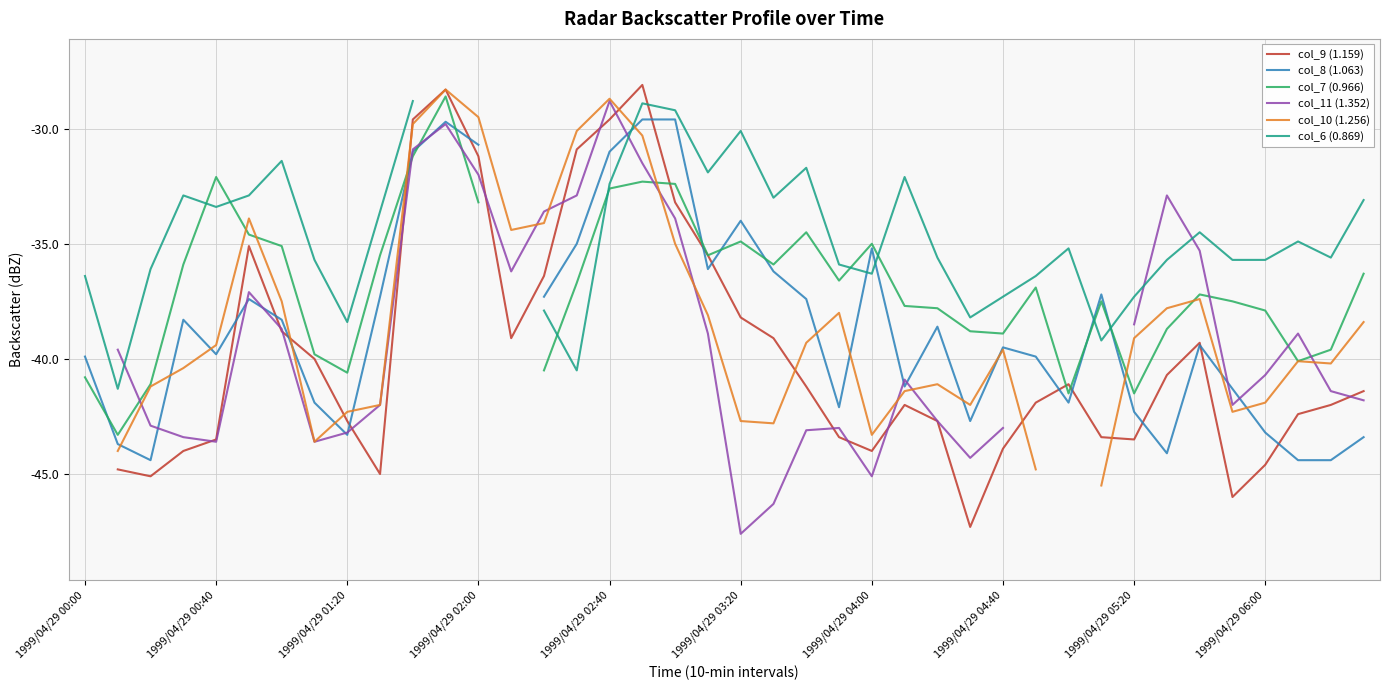

Which has a higher value, 11 or 22?

11